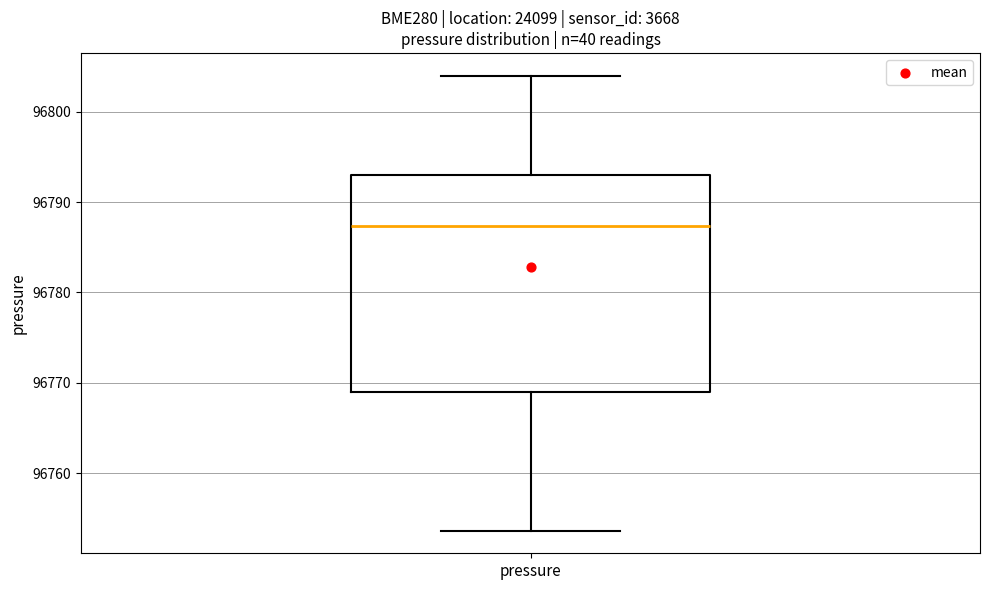

Read this box plot against the y-axis: the position of the median line, the range covered by the box, and the ends of both whiskers. The values are not printed on the chart, so give them approximately, as read against the axis.

median 96787, box 96769 to 96793, whiskers 96754 to 96804